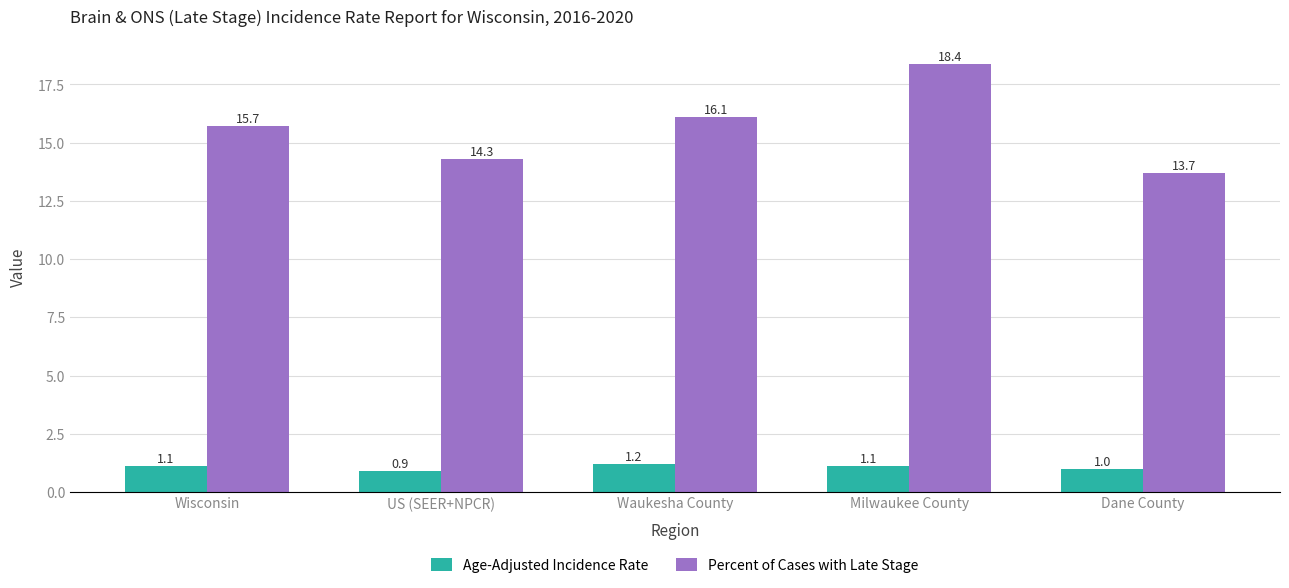

The Age-Adjusted Incidence Rate series shows 1.2 at Waukesha County. True or false?

True